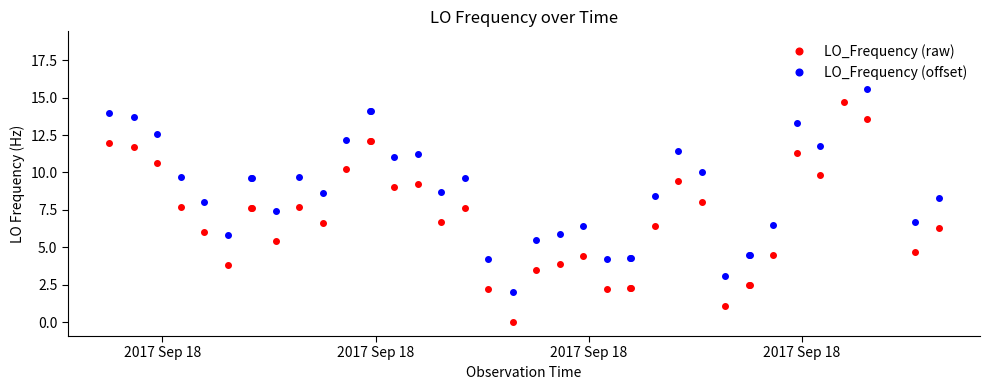

Rank the series by their maximum value, from lowest to highest.

LO_Frequency (raw), LO_Frequency (offset)